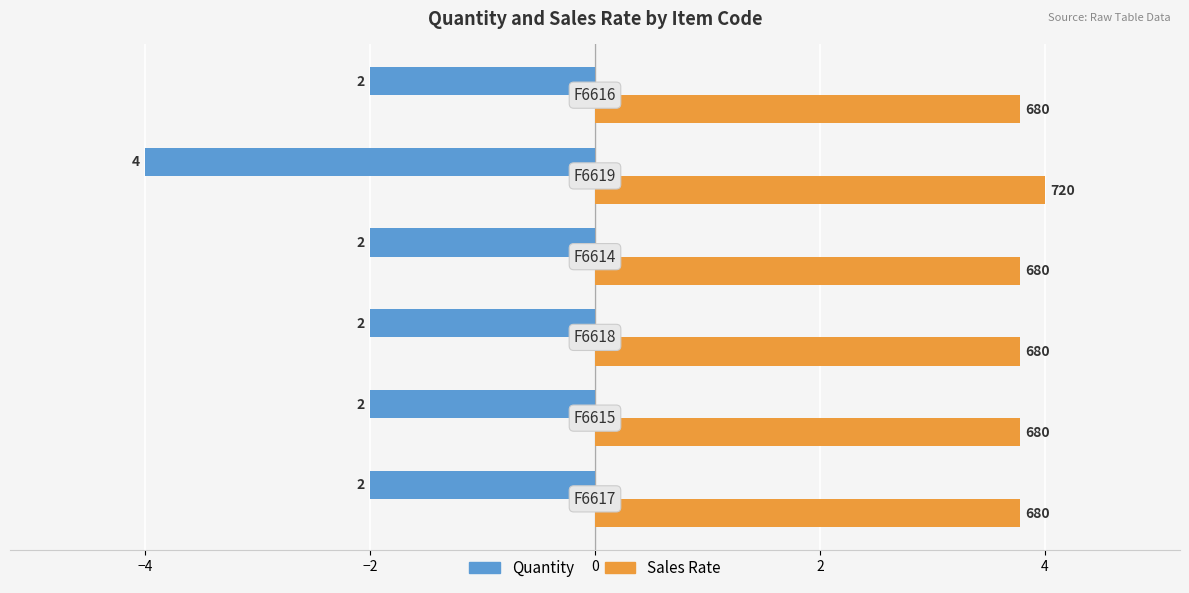

What are all the series names shown in the legend?

Quantity, Sales Rate